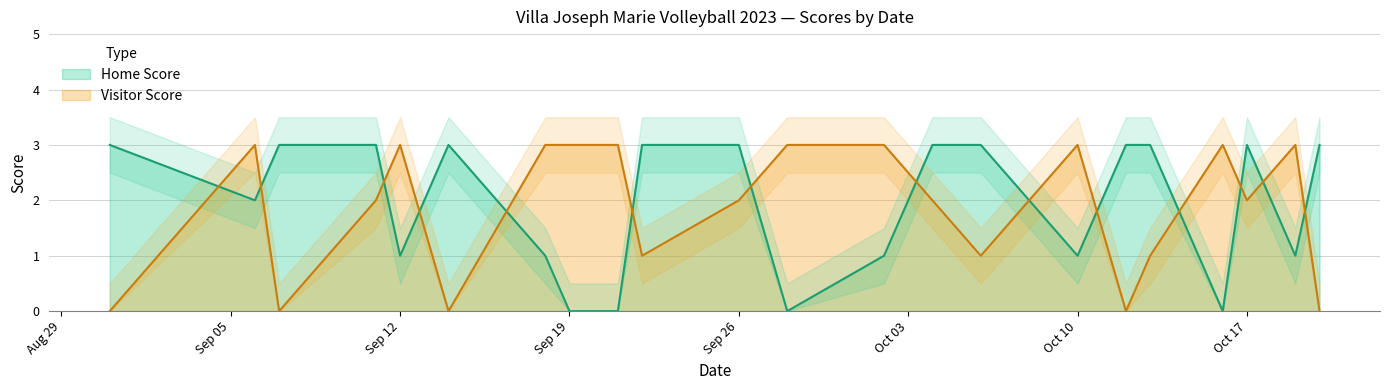

After their last crossing, which series has the higher values: Visitor Score or Home Score?

Home Score